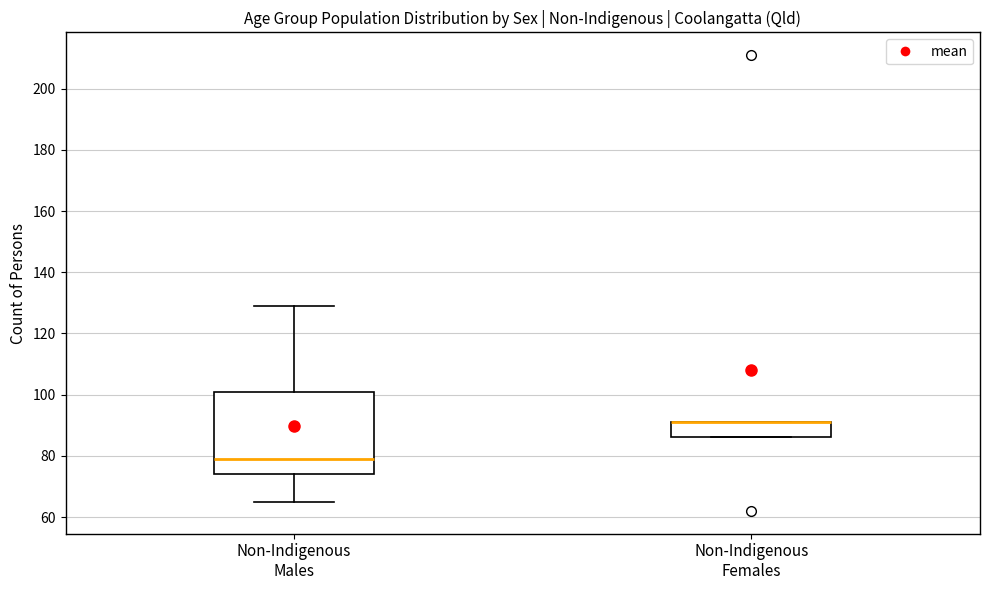

Which box is the tallest, from its lower edge to its upper edge?

Non-Indigenous Males